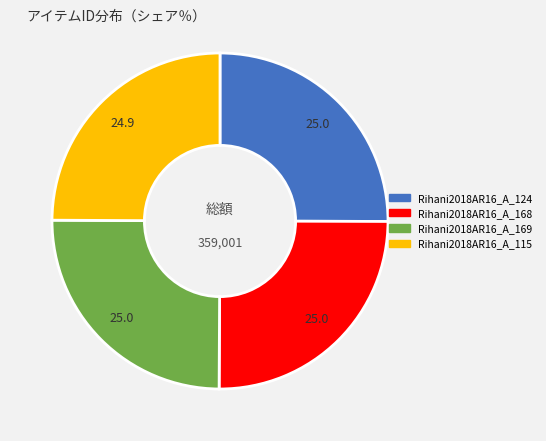

Is it true that Rihani2018AR16_A_124 is 31% of the pie?

False